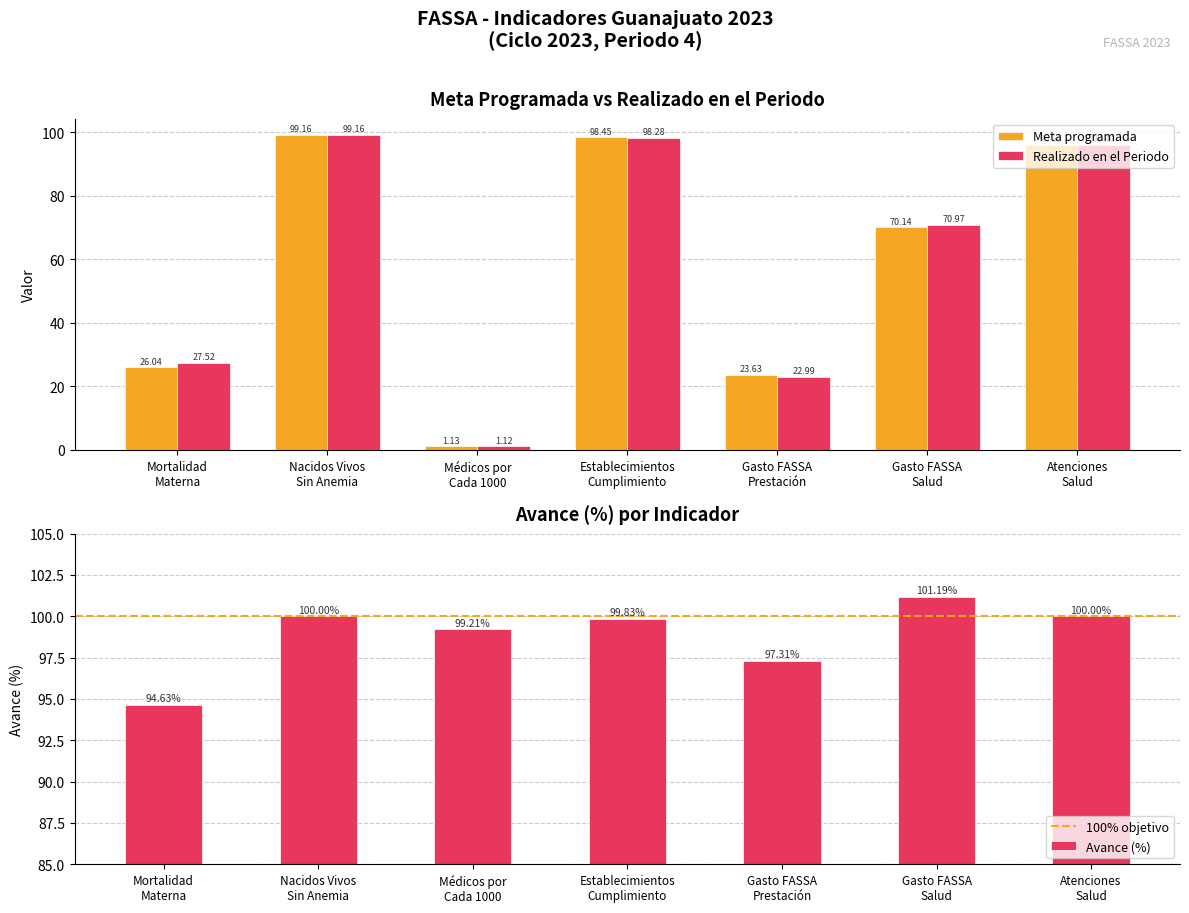

What is the difference between the maximum and minimum values in the Meta programada series?

98.0